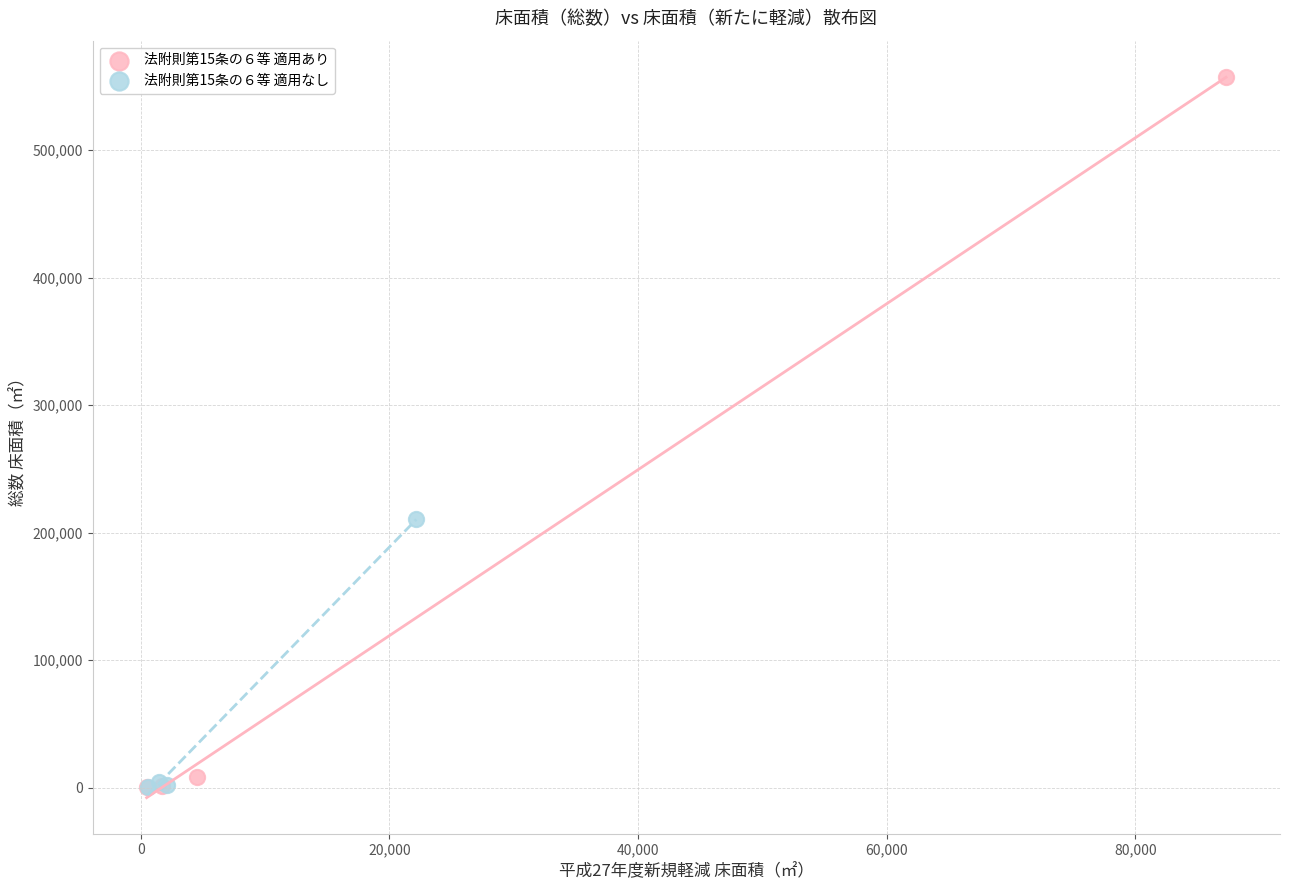

Which series contains the highest Y value?

法附則第15条の６等 適用あり